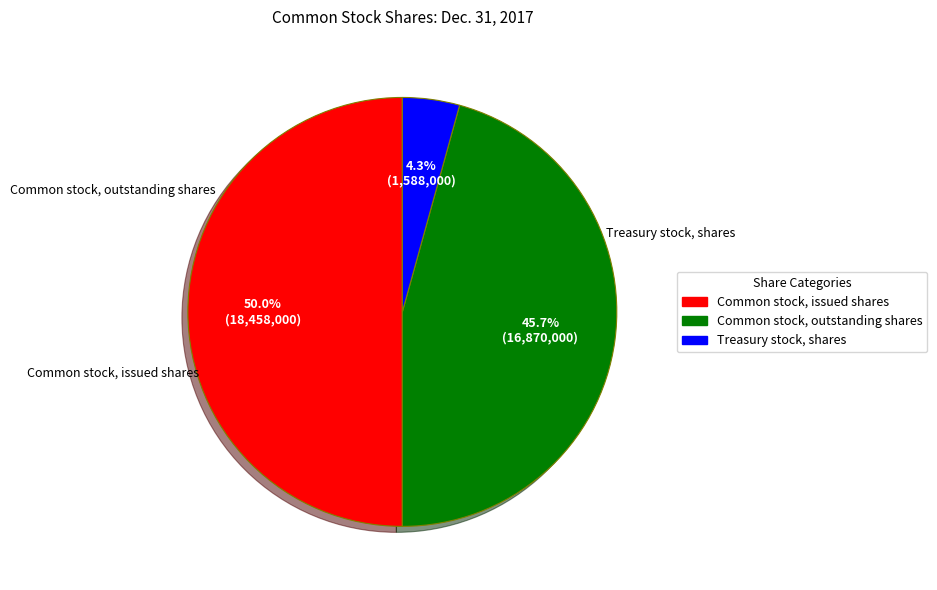

Which has a higher value, Common stock, outstanding shares or Common stock, issued shares?

Common stock, issued shares